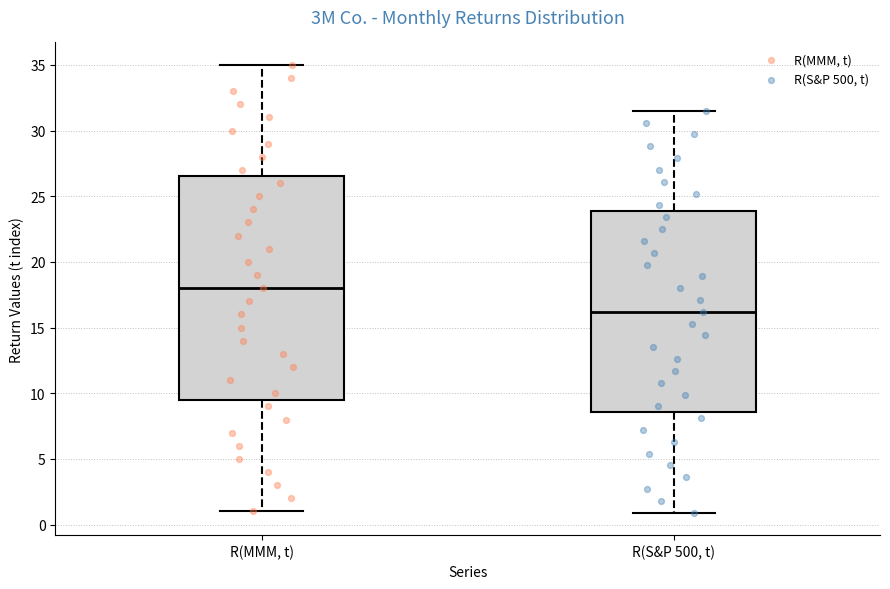

Which box is the tallest, from its lower edge to its upper edge?

R(MMM, t)